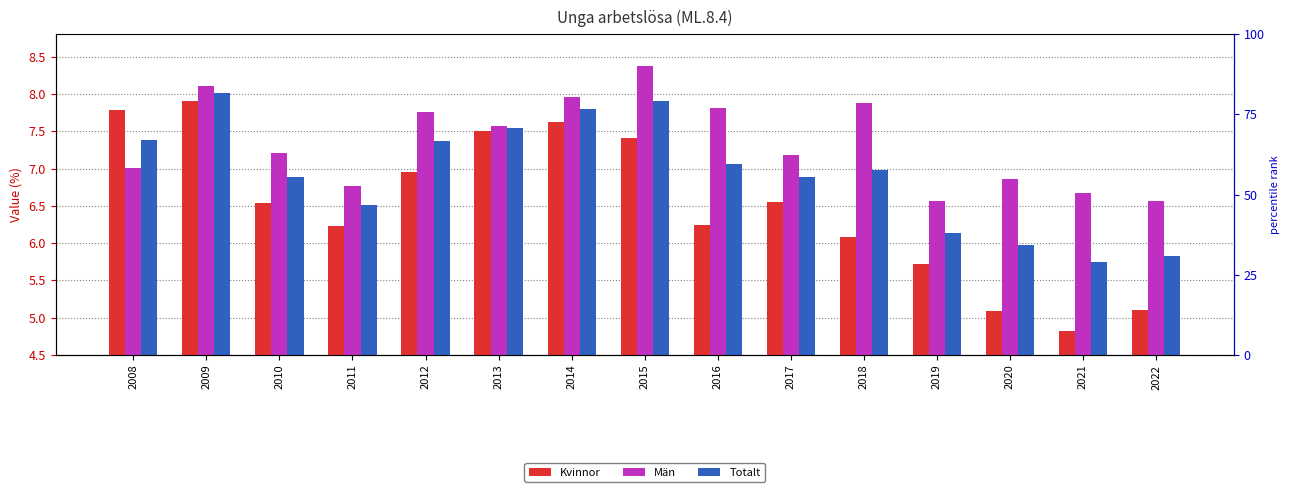

How many bars are there in total?

45